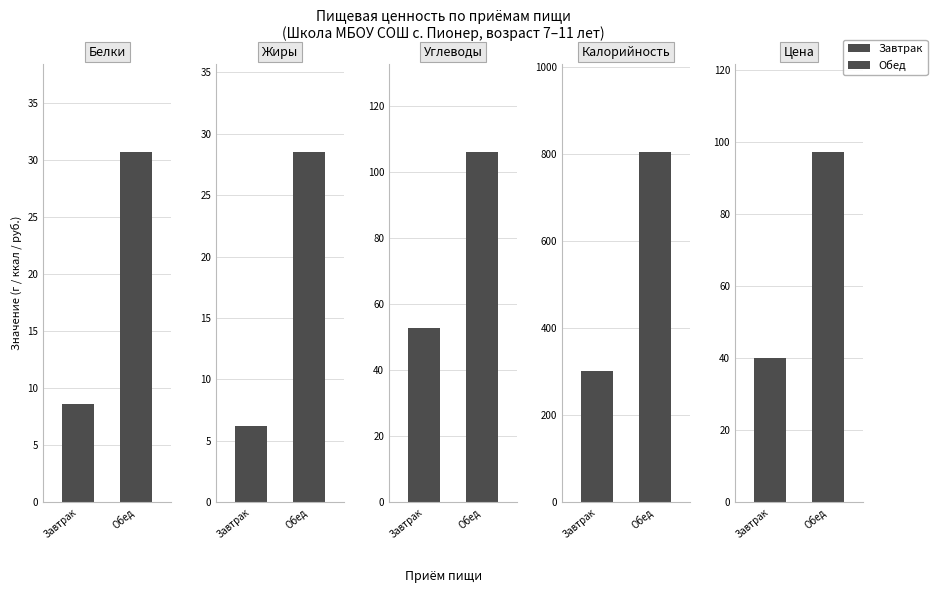

What is the maximum value shown in the chart?

806.0